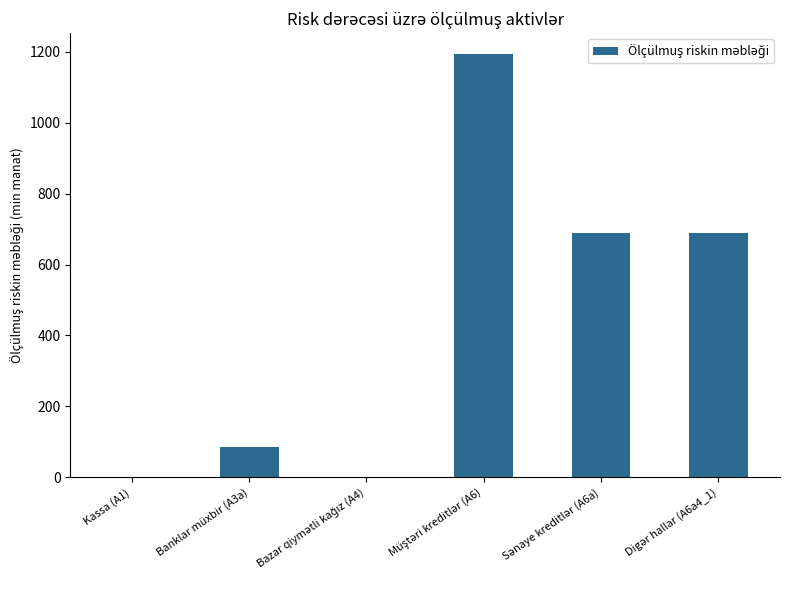

What is the maximum value shown in the chart?

1192.2